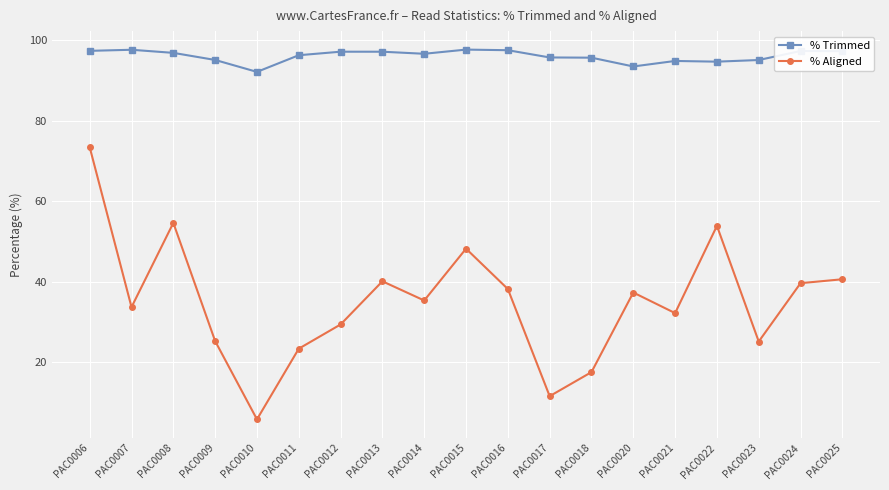

True or false: % Aligned and % Trimmed cross at least once.

False